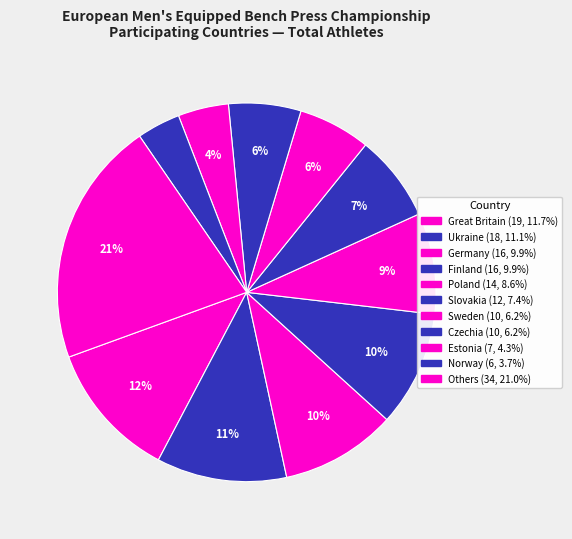

How many slices are in this pie chart?

11